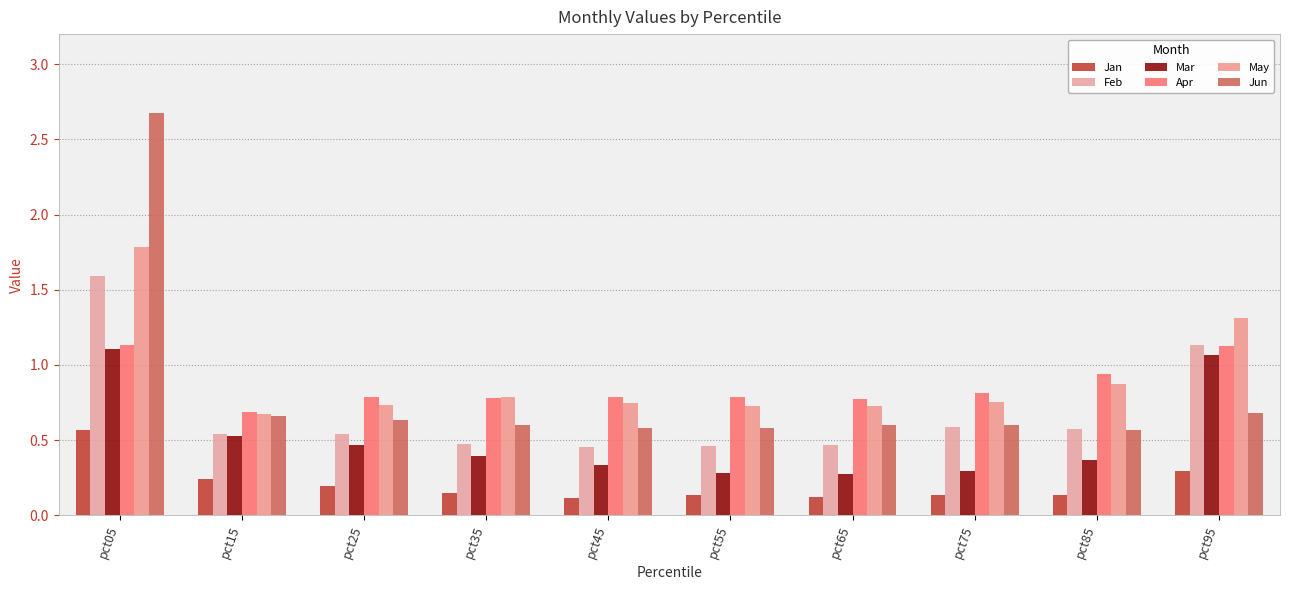

Between pct45 and pct95, which series saw the biggest shift?

Mar